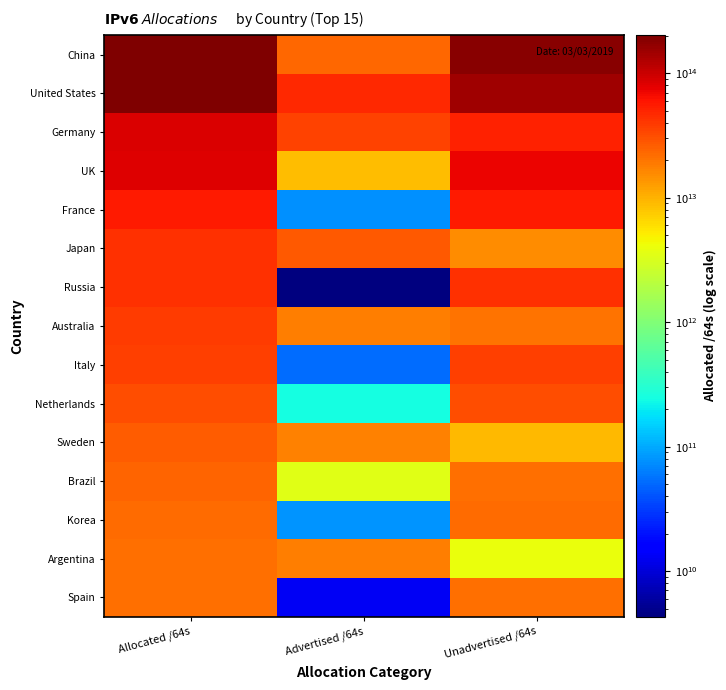

Count the number of categories in the chart.

3